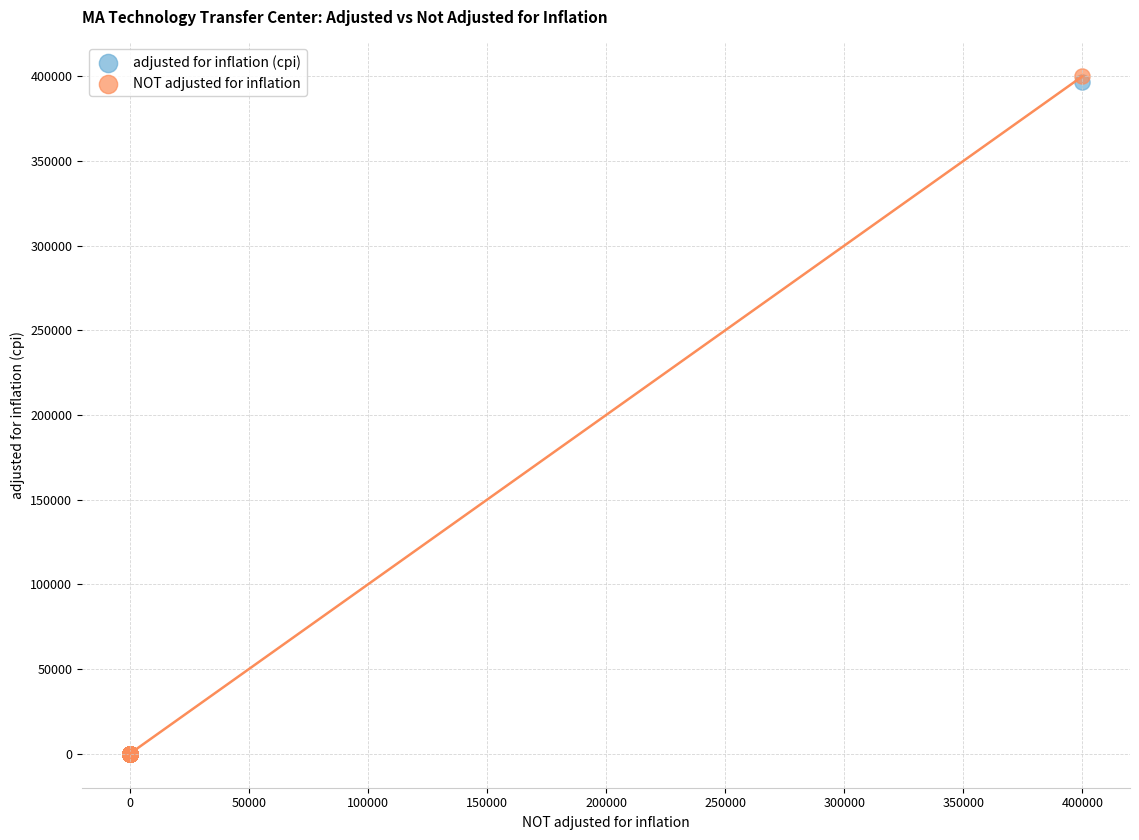

What are all the series names shown in the legend?

adjusted for inflation (cpi), NOT adjusted for inflation